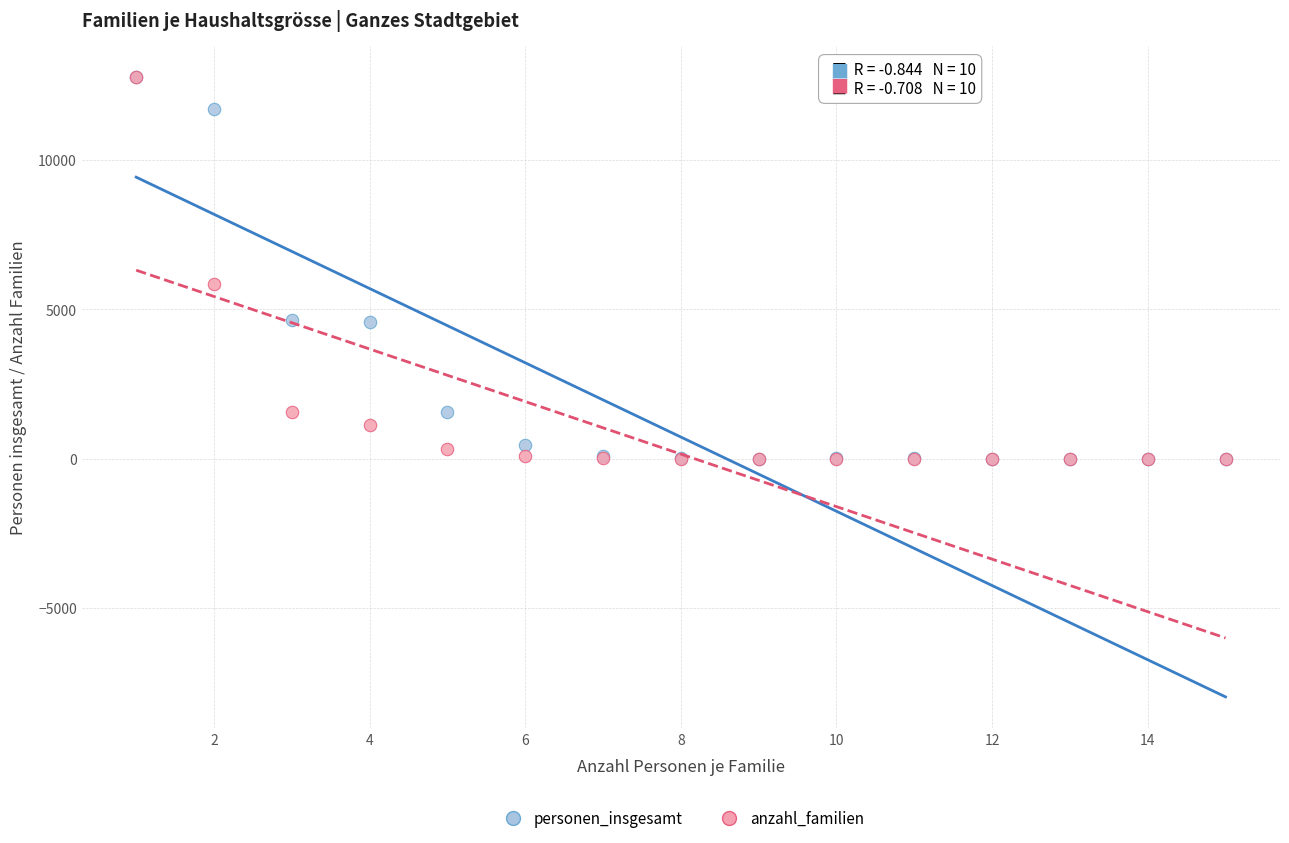

Across all series, what Y value is closest to 6398?

5849